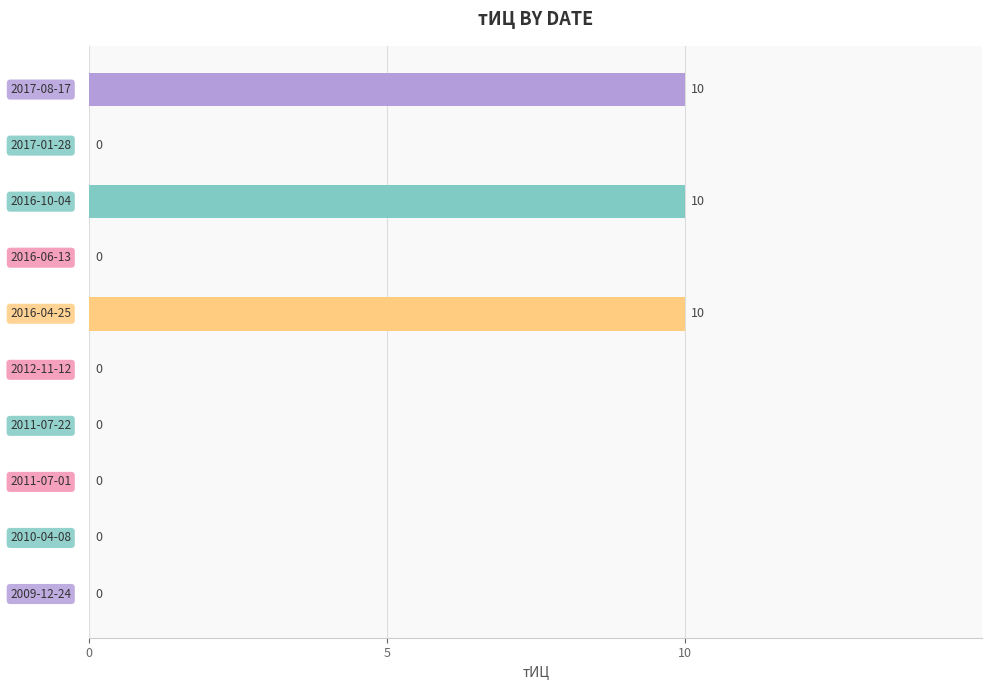

What is the sum of all values?

30